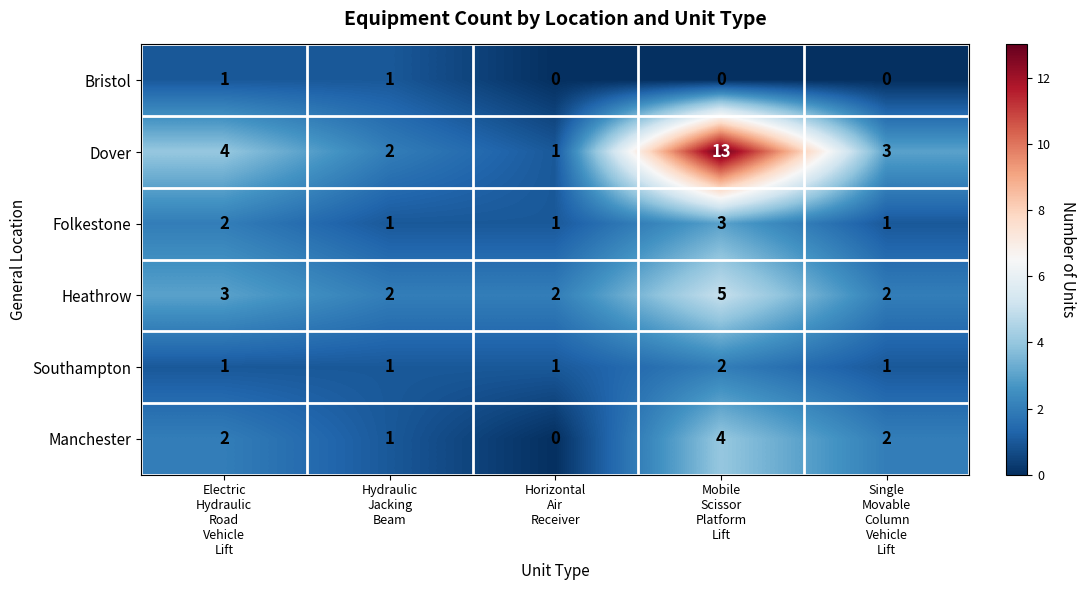

What is the difference between the maximum and minimum values in the Manchester series?

4